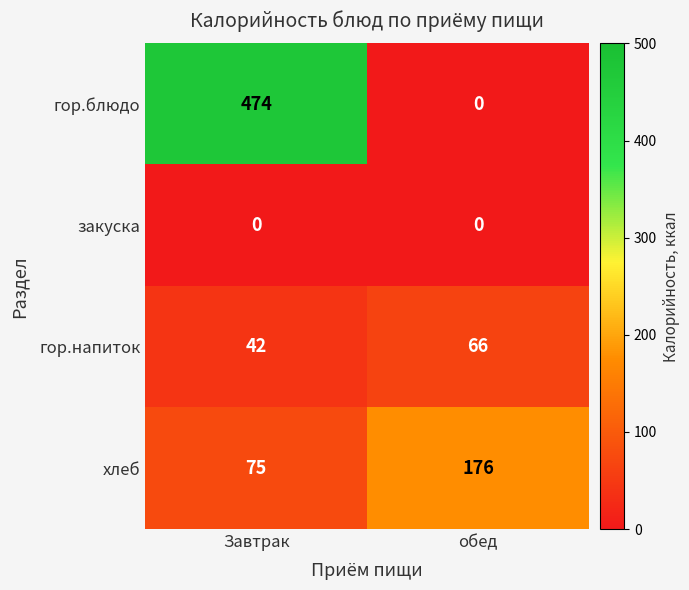

What is the average value of the хлеб series?

126